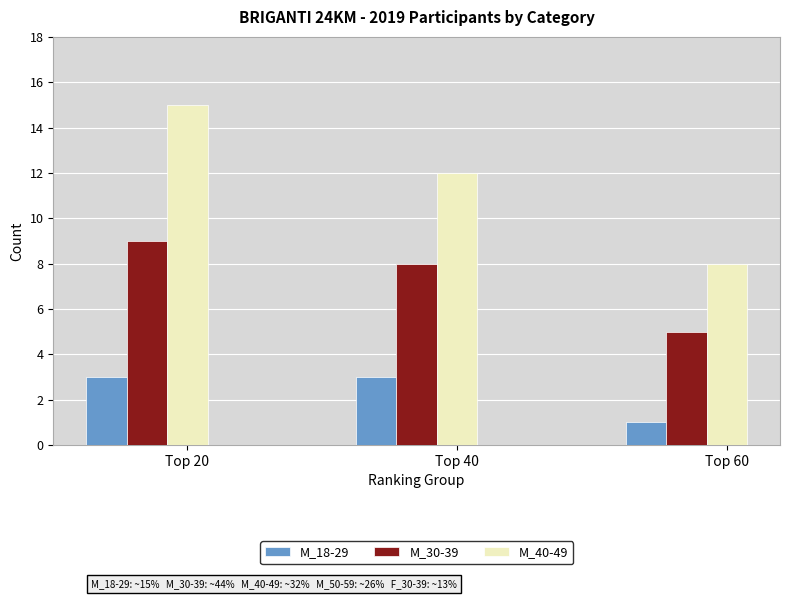

What is the minimum value shown in the chart?

1